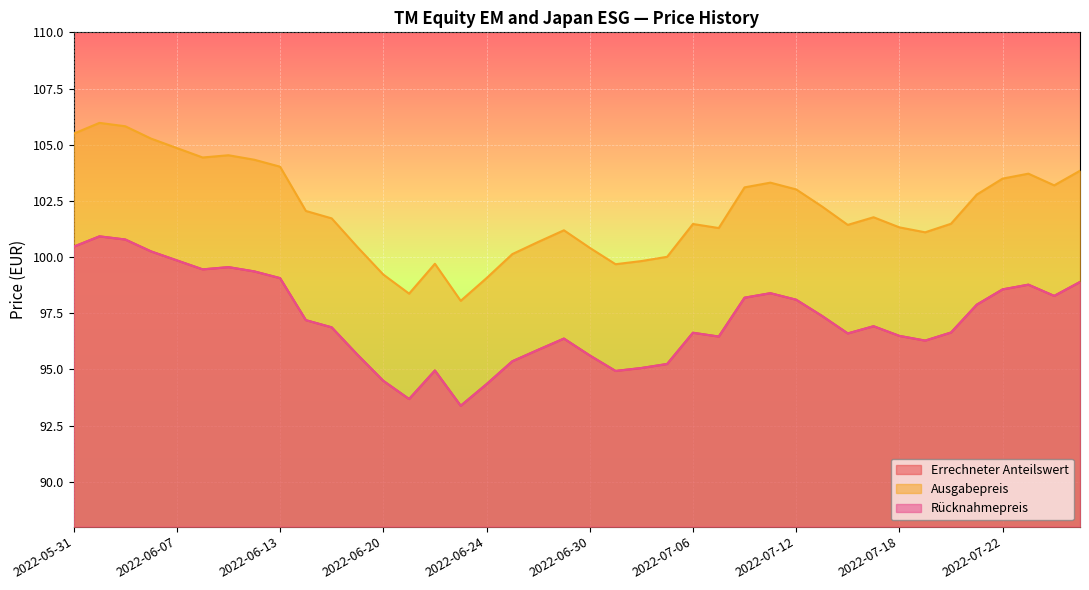

What is the difference between the maximum and minimum values in the Rücknahmepreis series?

7.5